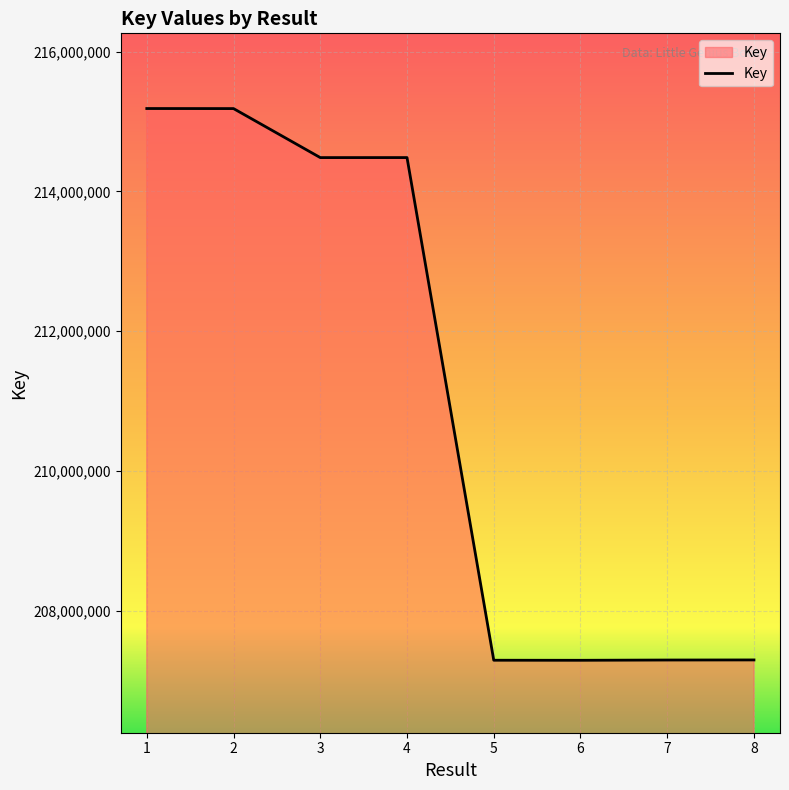

At which label does the data first exceed 214484057?

1